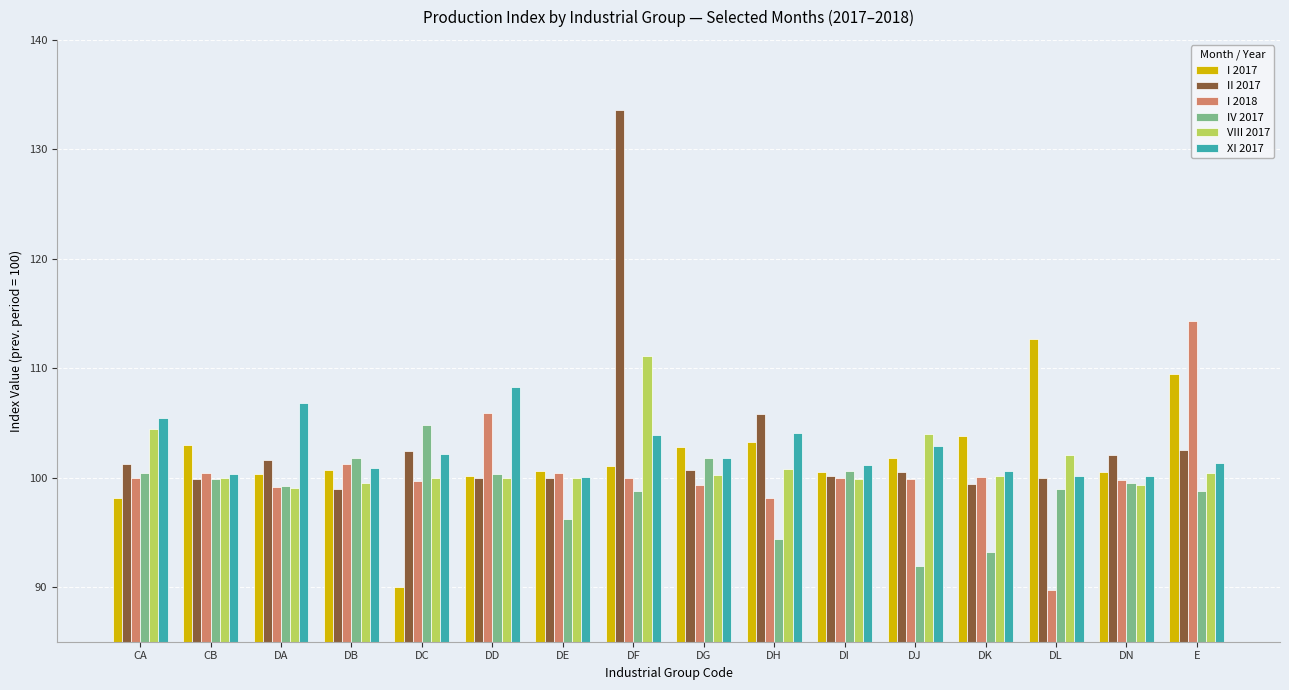

Which label corresponds to the largest value in the chart?

DF